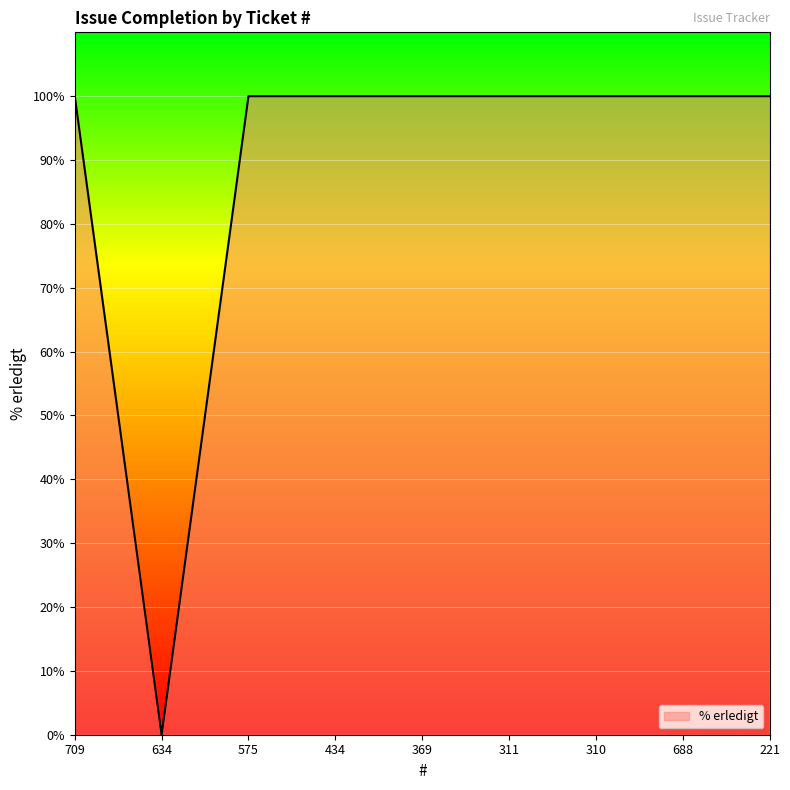

What is the maximum value shown in the chart?

100